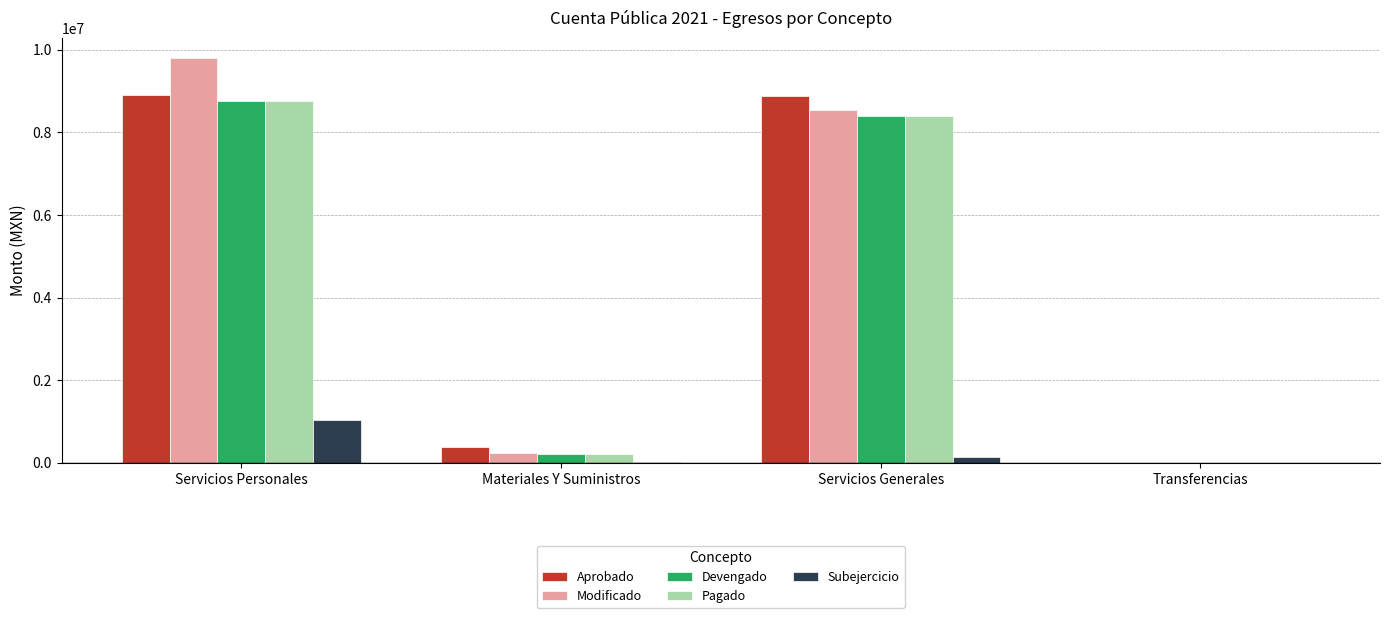

What is the highest value of the Devengado series?

8750686.5